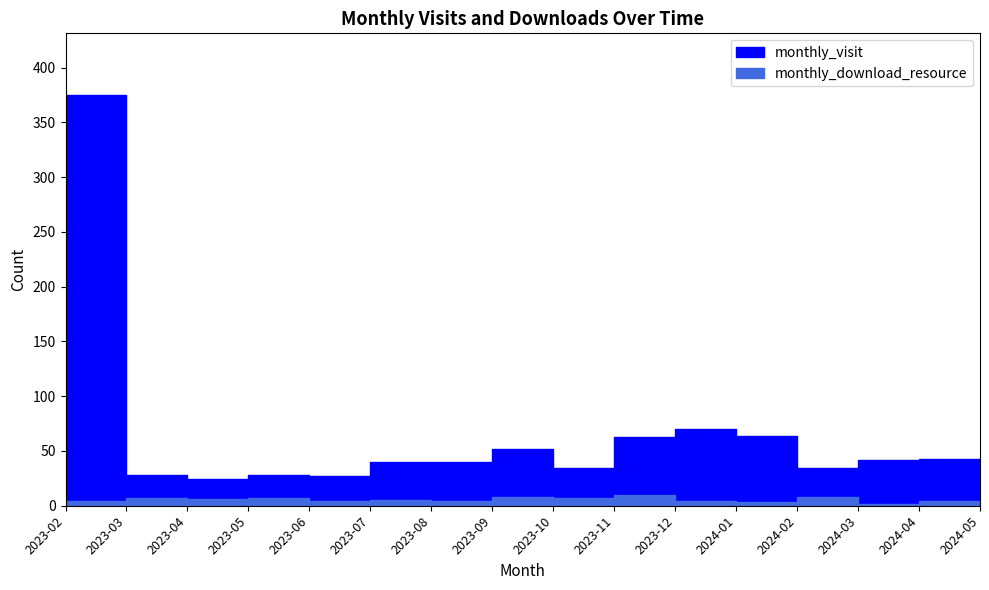

True or false: monthly_download_resource and monthly_visit cross at least once.

False